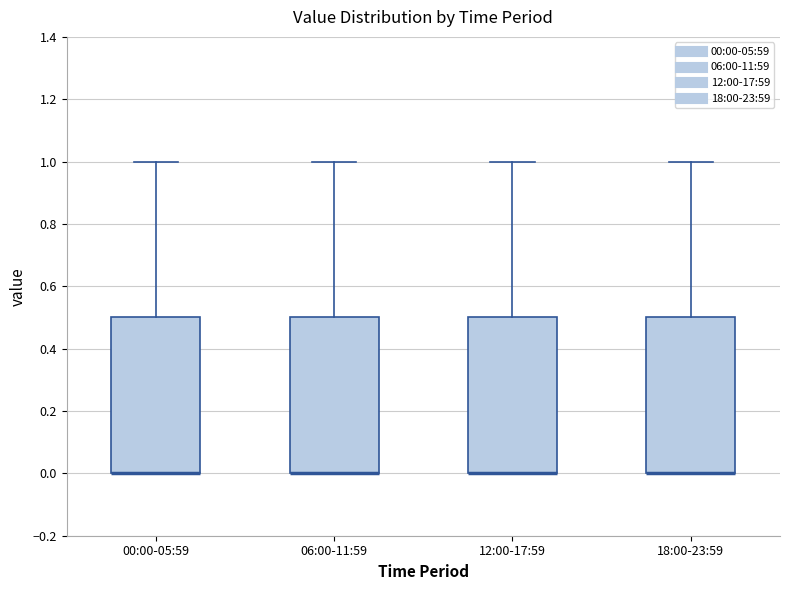

Reading left to right, read every box against the y-axis: the position of its median line, the range the box covers, and the ends of its whiskers. The values are not printed on the chart, so give them approximately, as read against the axis.

00:00-05:59: median 0.0 (drawn on the box's lower edge), box 0.0 to 0.5, whiskers 0.0 to 1.0
06:00-11:59: median 0.0 (drawn on the box's lower edge), box 0.0 to 0.5, whiskers 0.0 to 1.0
12:00-17:59: median 0.0 (drawn on the box's lower edge), box 0.0 to 0.5, whiskers 0.0 to 1.0
18:00-23:59: median 0.0 (drawn on the box's lower edge), box 0.0 to 0.5, whiskers 0.0 to 1.0